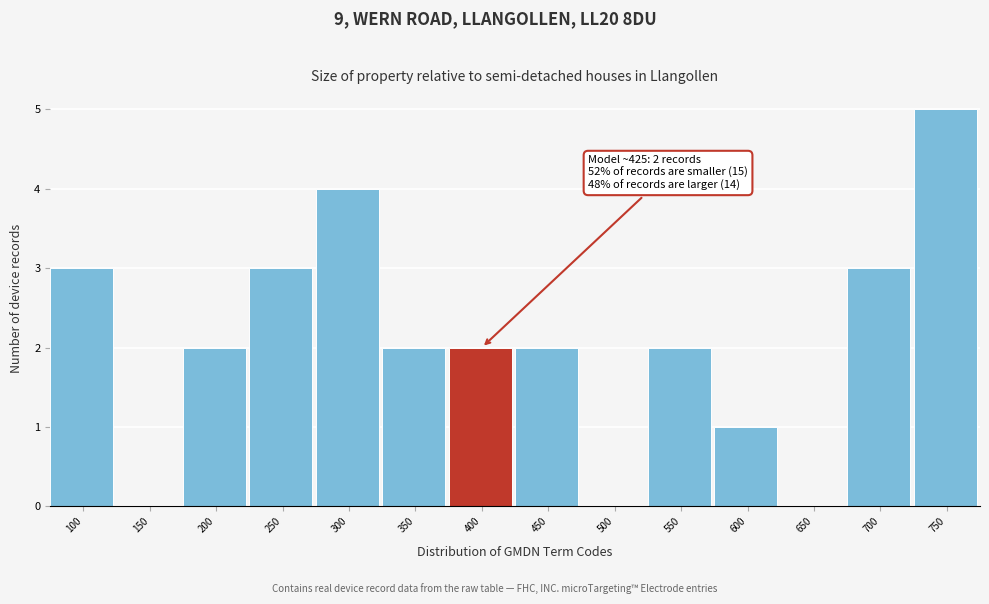

Reading left to right, list all the values displayed in this chart.

100=3	150=0	200=2	250=3	300=4	350=2	400=2	450=2	500=0	550=2	600=1	650=0	700=3	750=5